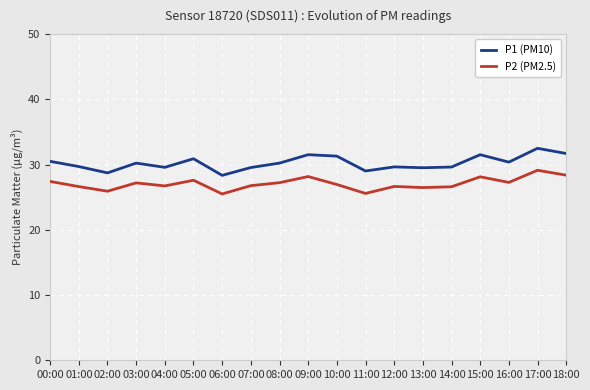

The P2 (PM2.5) series shows 37.2 at 04:00. True or false?

False